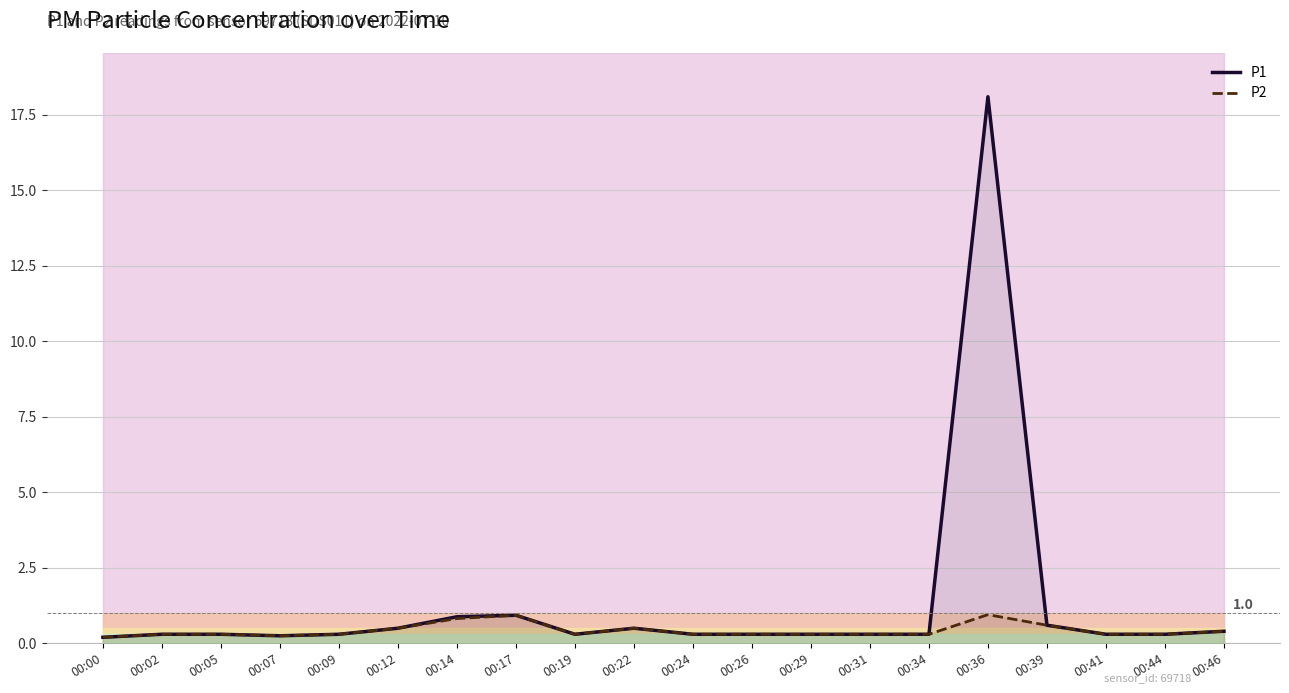

Which series has the largest total across all categories?

P1